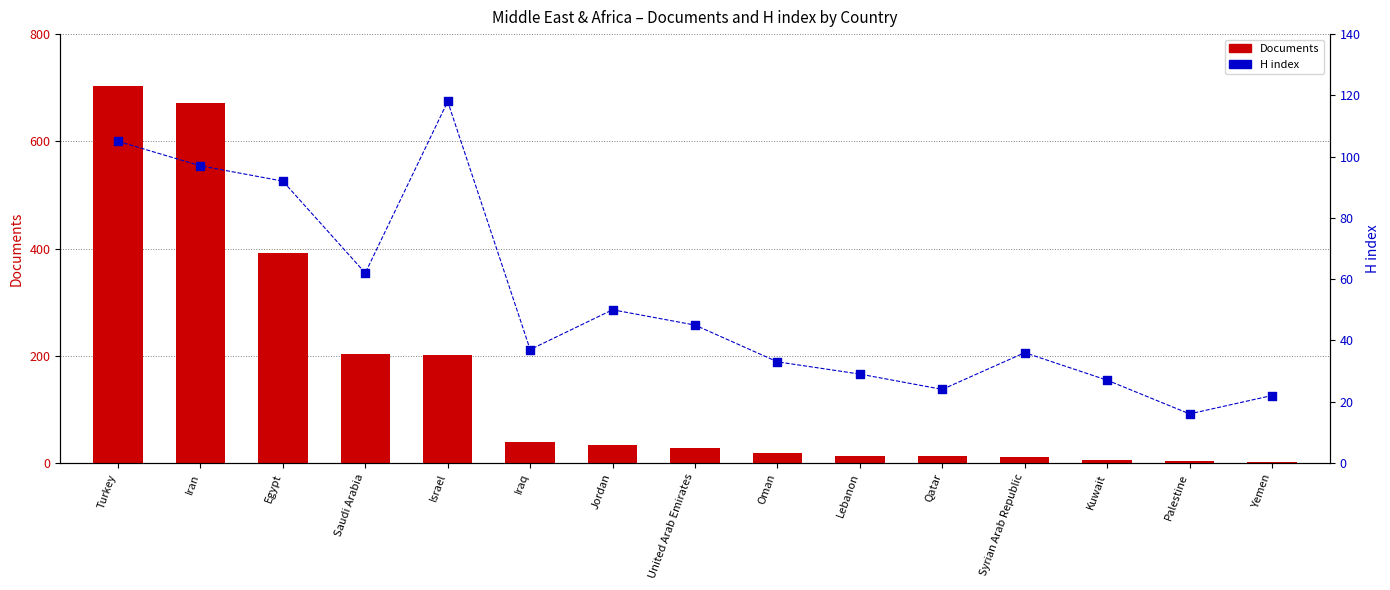

Which series reaches the maximum Y coordinate?

Documents